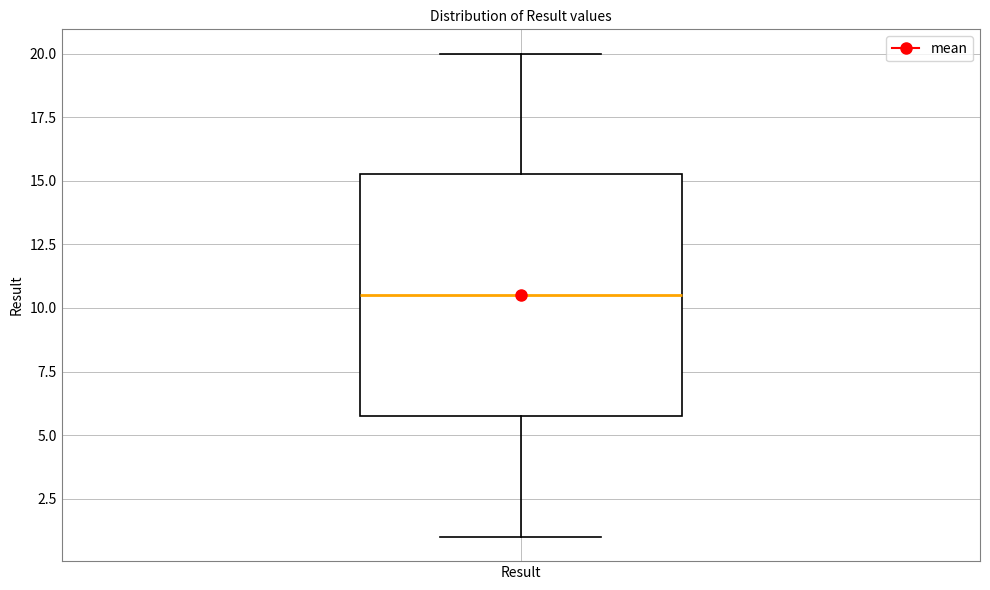

Transcribe this box plot: give where the median line is, the range the box spans, and where the two whiskers end, as read against the y-axis. The values are not printed on the chart, so give them approximately, as read against the axis.

median 10.5, box 6.0 to 15.5, whiskers 1.0 to 20.0